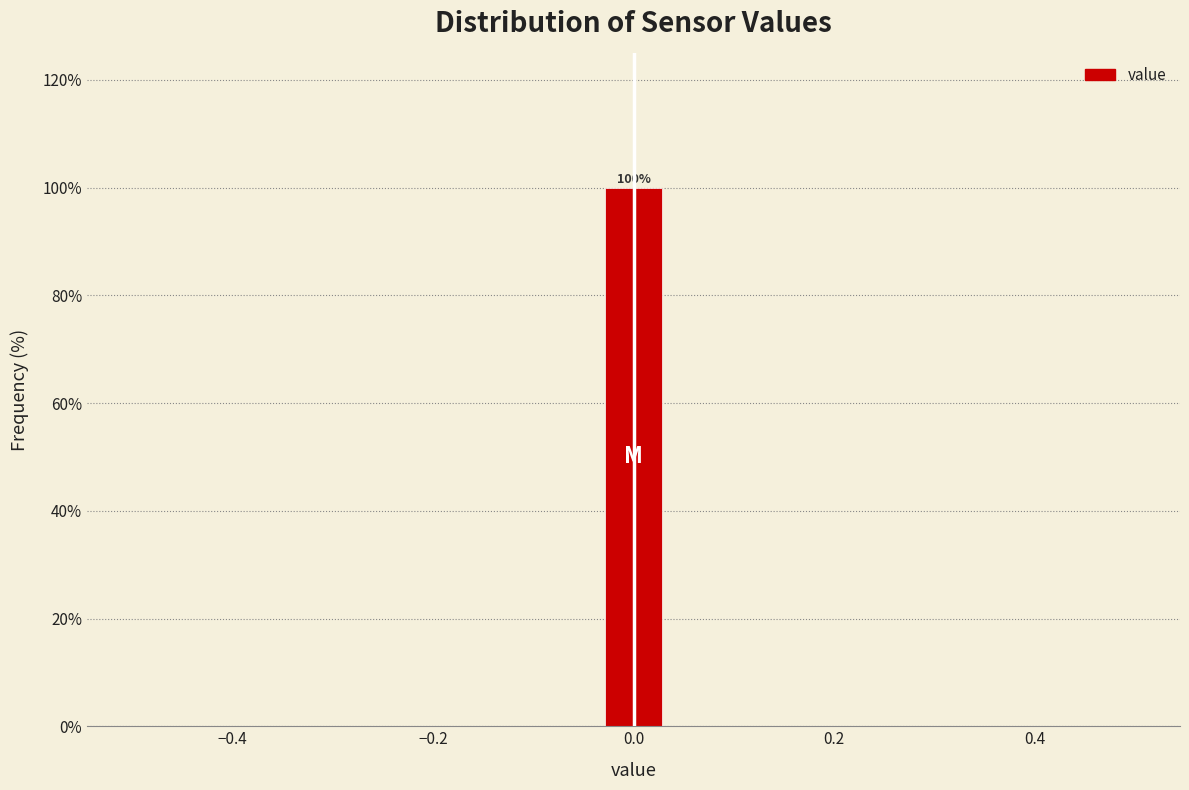

Around what value on the x-axis is the tallest bar? Give the approximate position of its centre, as read against the axis.

0.00